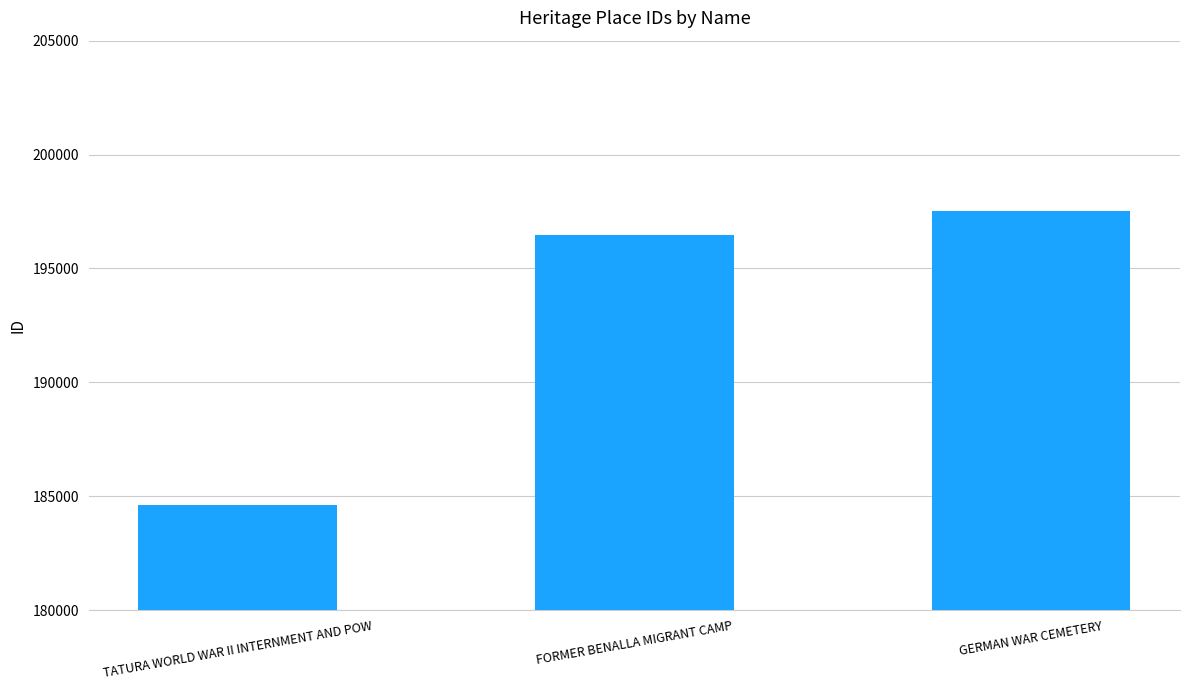

Reading left to right, what are all the values shown in this chart?

TATURA WORLD WAR II INTERNMENT AND POW=184631	FORMER BENALLA MIGRANT CAMP=196487	GERMAN WAR CEMETERY=197542